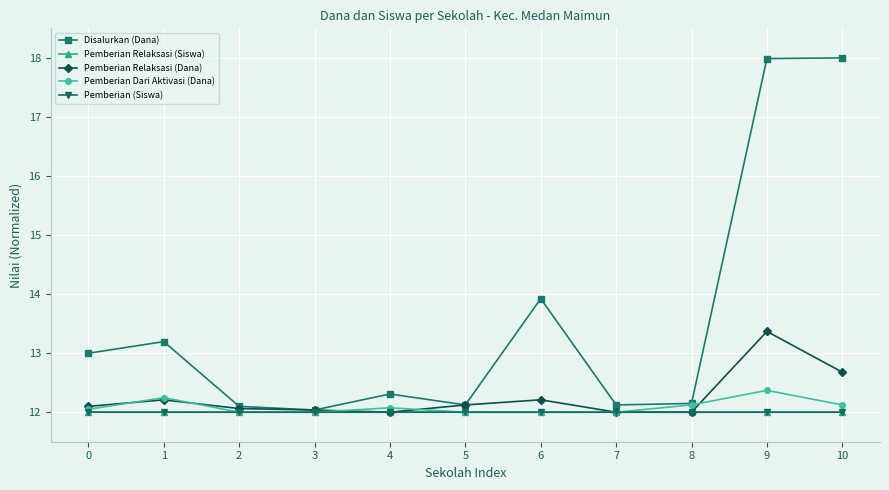

What is the value of the Pemberian Dari Aktivasi (Dana) point at the 4th from the left?

12.0